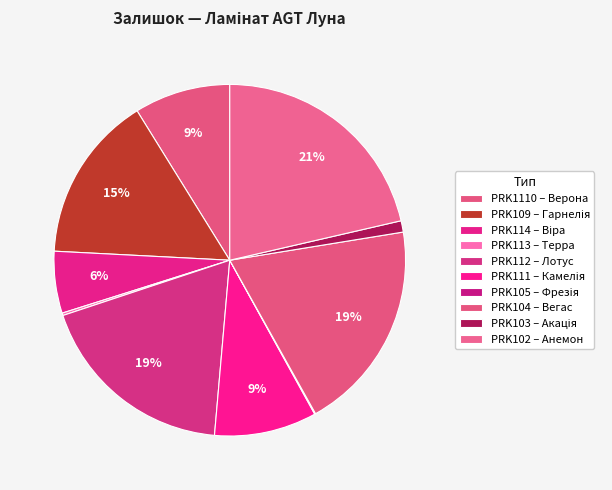

Which slice is the smallest?

PRK105 – Фрезія